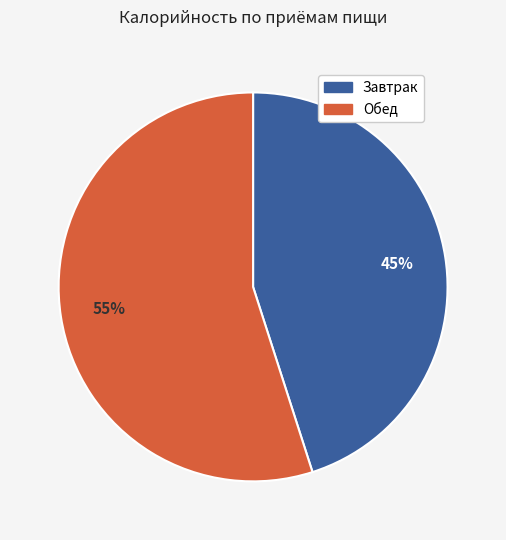

Count the number of slices in the pie.

2